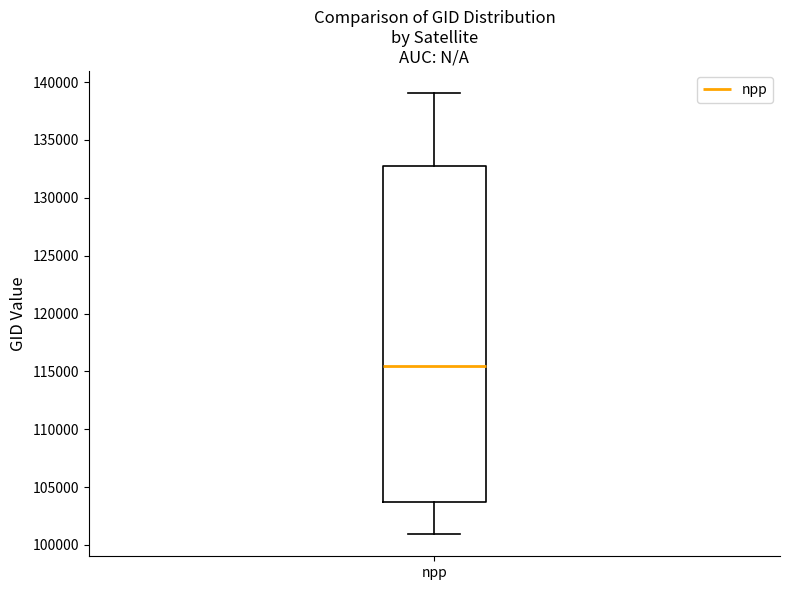

Transcribe this box plot: give where the median line is, the range the box spans, and where the two whiskers end, as read against the y-axis. The values are not printed on the chart, so give them approximately, as read against the axis.

median 115500, box 103500 to 133000, whiskers 101000 to 139000